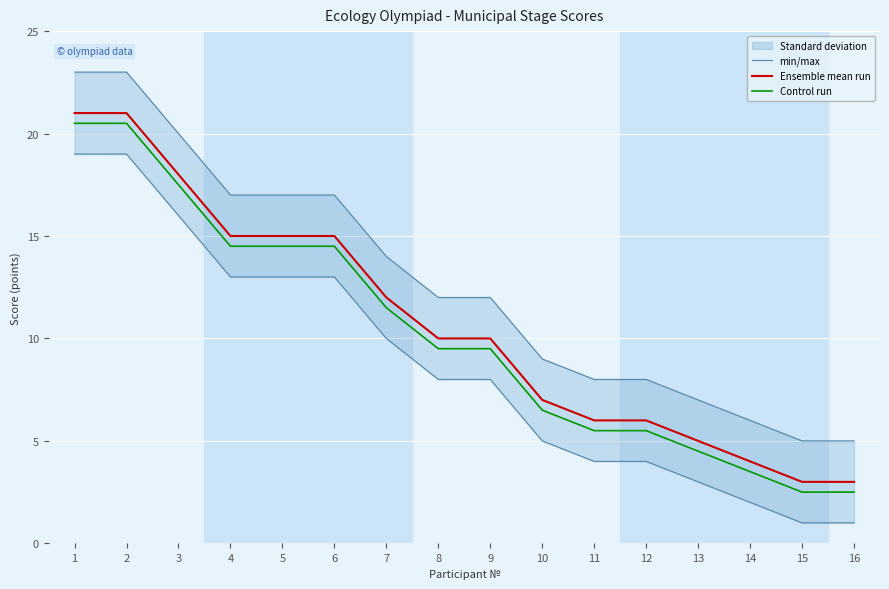

List the labels in order of Control run value, smallest first.

15, 16, 14, 13, 11, 12, 10, 8, 9, 7, 4, 5, 6, 3, 1, 2